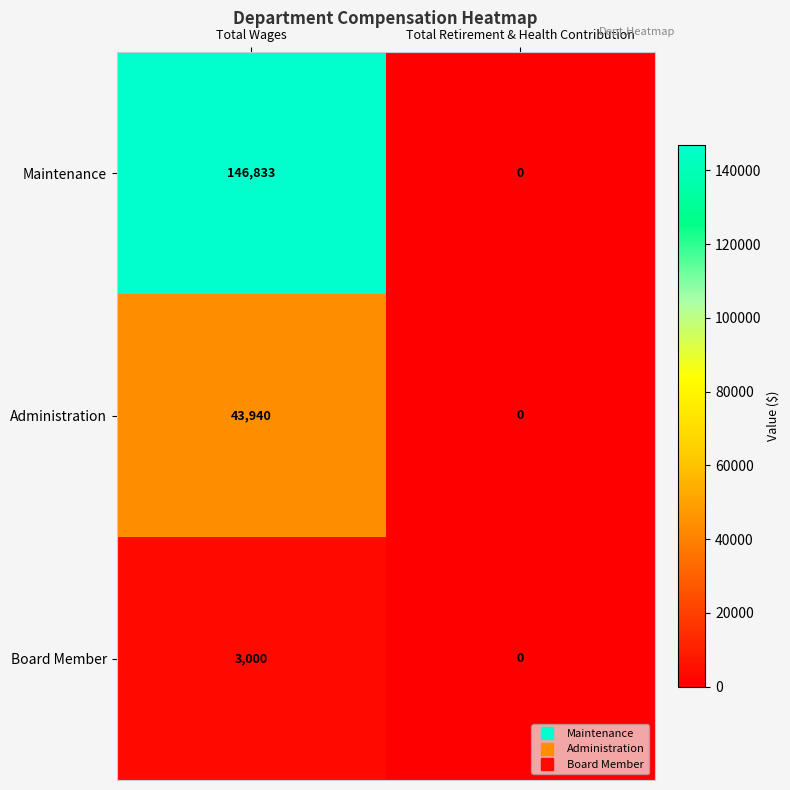

At which category does the chart reach its minimum across all series?

Total Retirement & Health Contribution